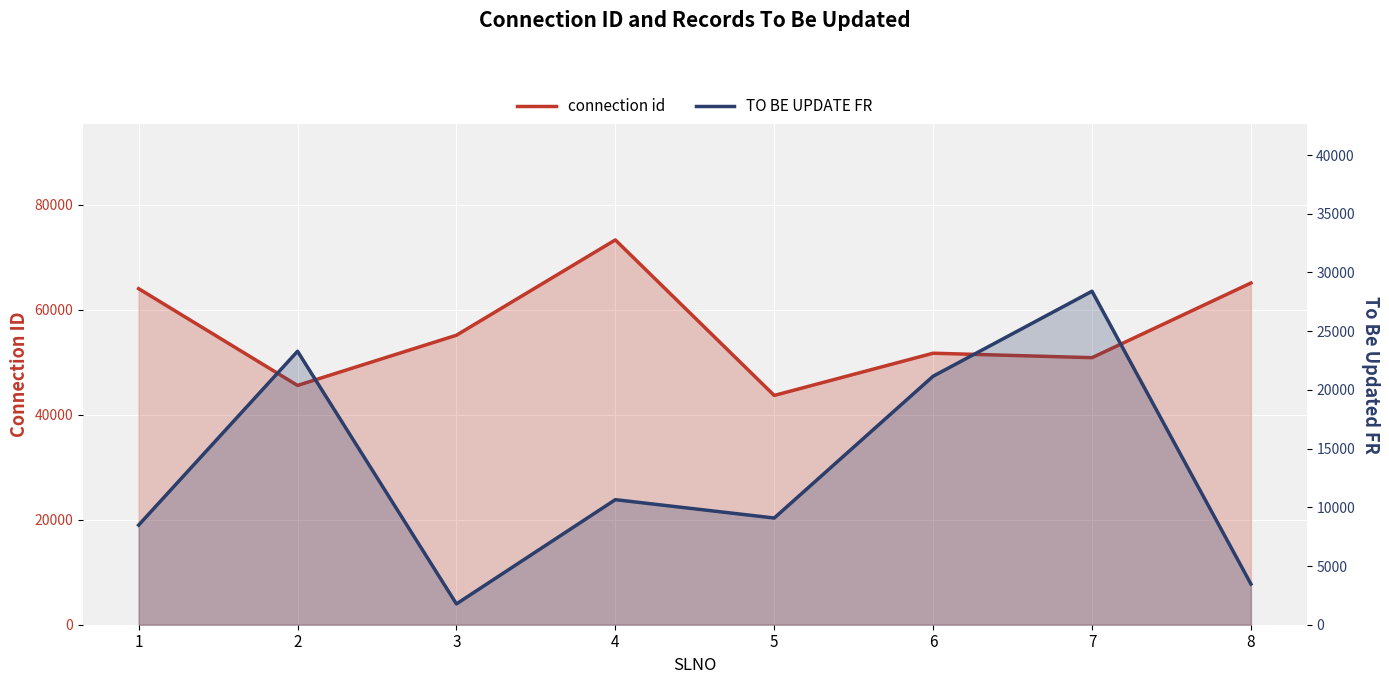

At how many categories does at least one series exceed 28291?

8